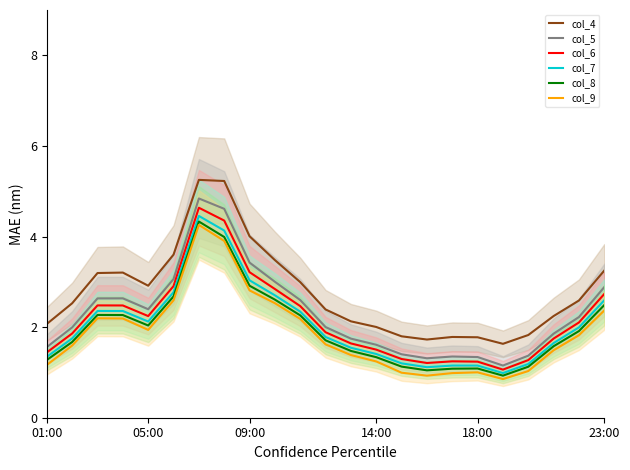

What is the difference between the second highest and minimum values in the col_4 series?

3.6